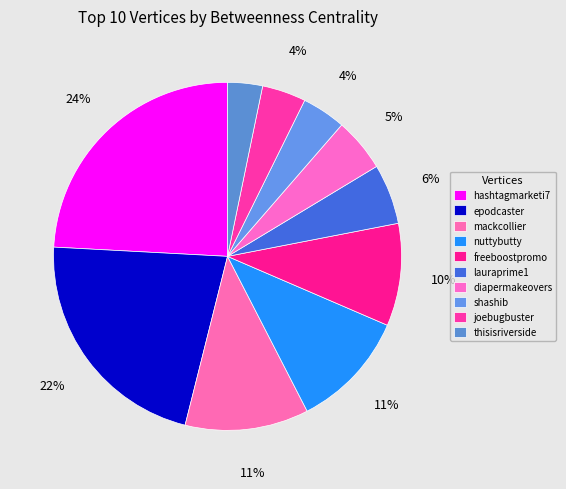

Count the number of slices in the pie.

10